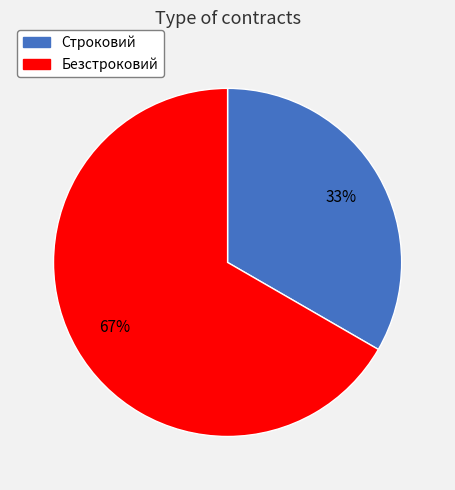

What percentage is the Строковий slice, to the nearest percent?

33%